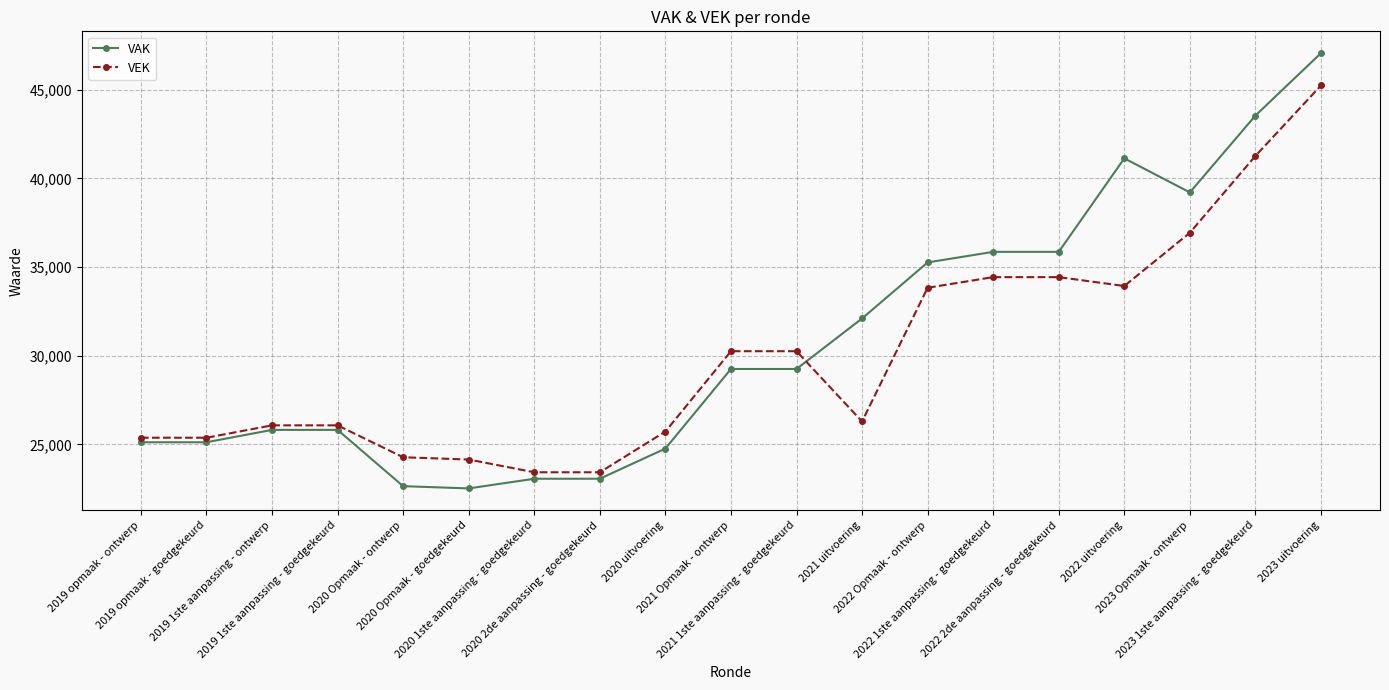

Which series has the largest total across all categories?

VAK